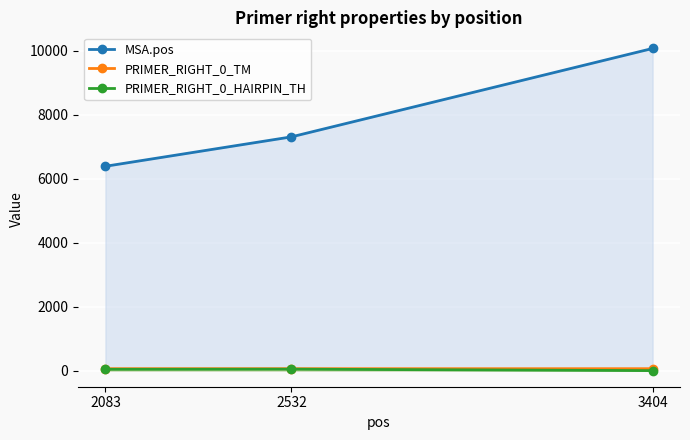

Reading left to right, extract all data points from this chart.

MSA.pos: 6391.0	7311.0	10077.0
PRIMER_RIGHT_0_TM: 60.0	60.0	60.0
PRIMER_RIGHT_0_HAIRPIN_TH: 40.8	45.4	0.0